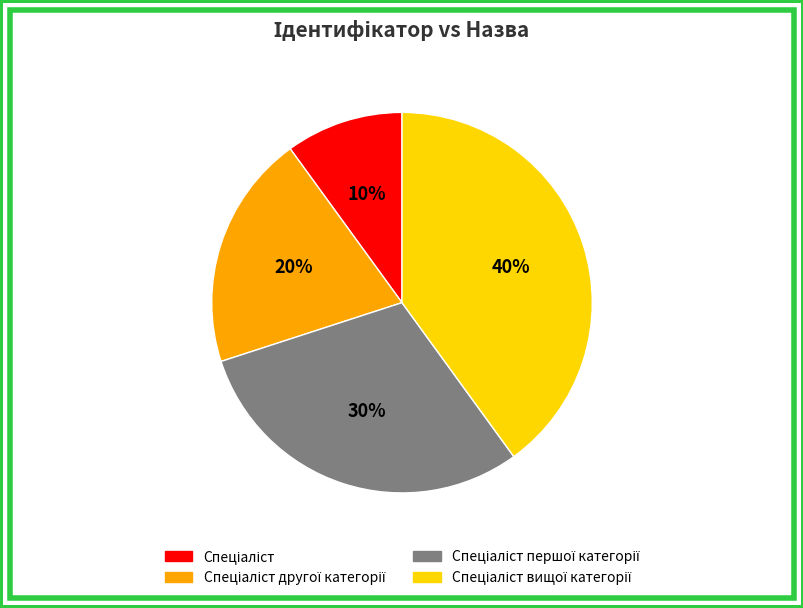

Is there a majority slice in this chart?

No